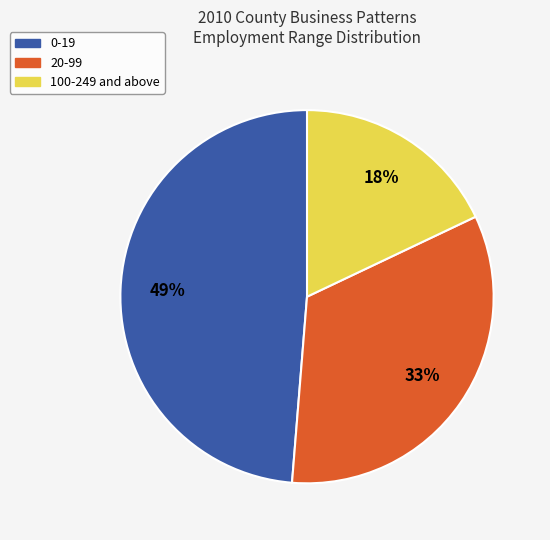

What is the ratio of the value at 100-249 to the value at 0-19?

0.4